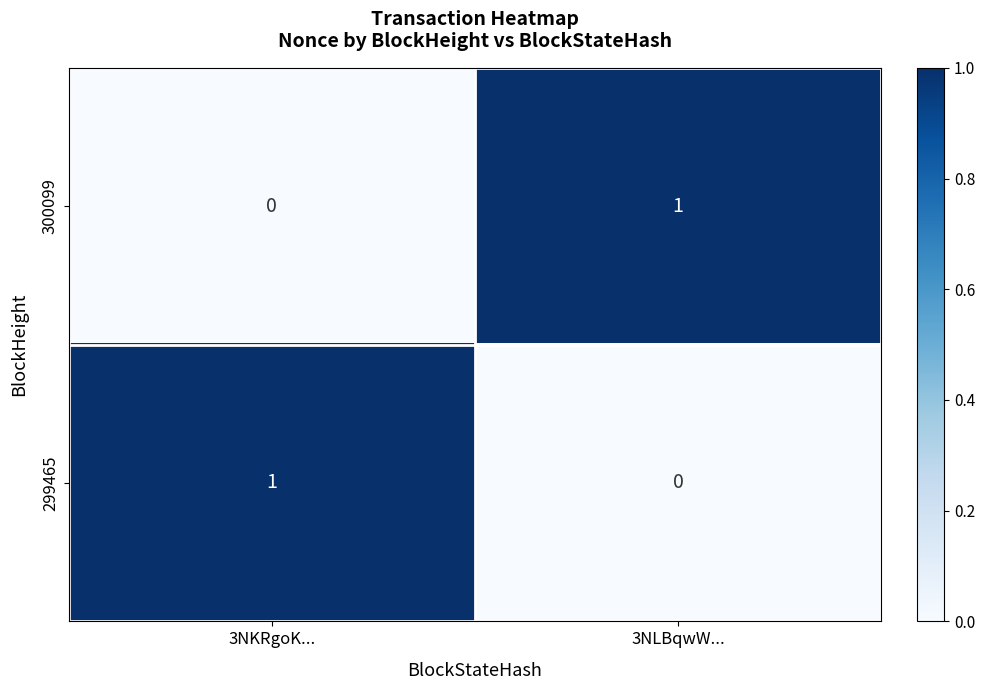

Where is 299465 nearest to the value 0?

3NLBqwW...